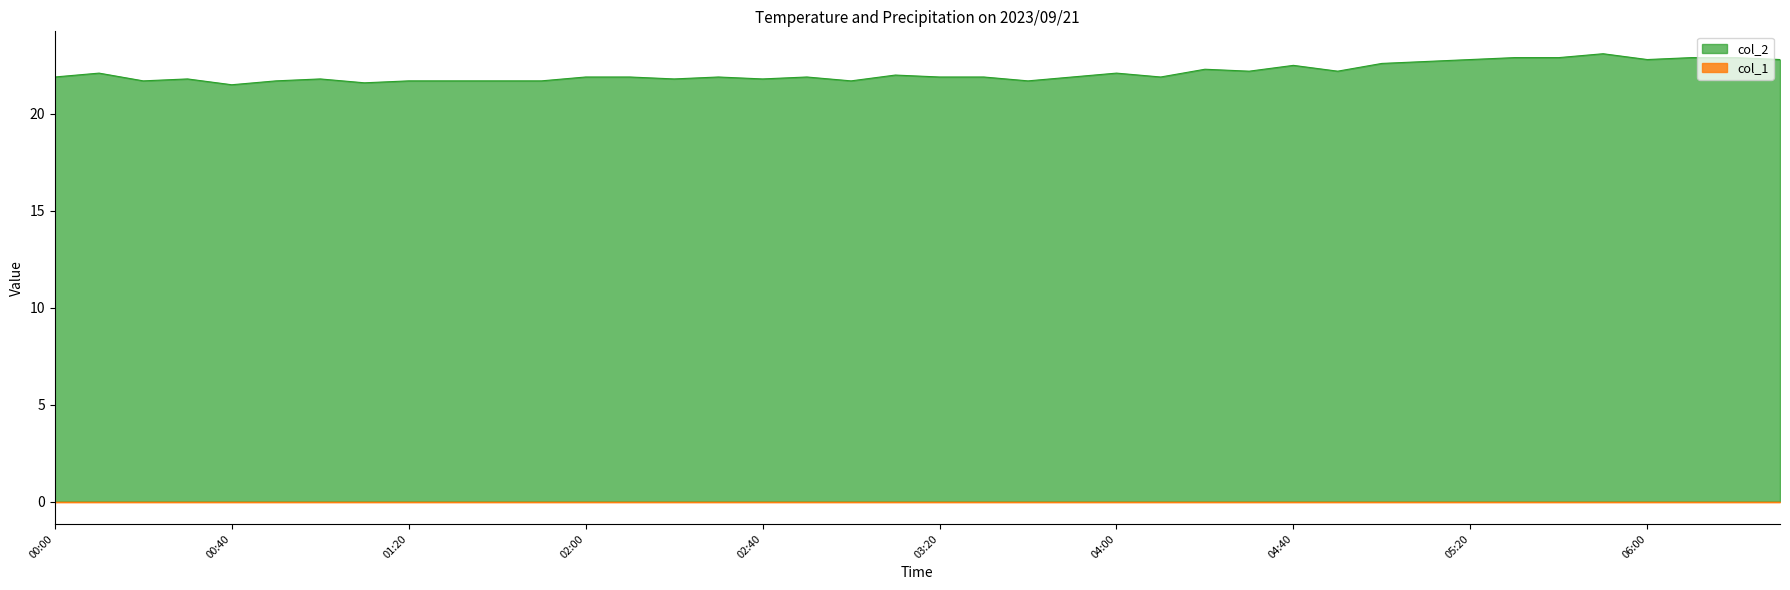

Read the value at 2023/09/21 04:20:00.

22.3